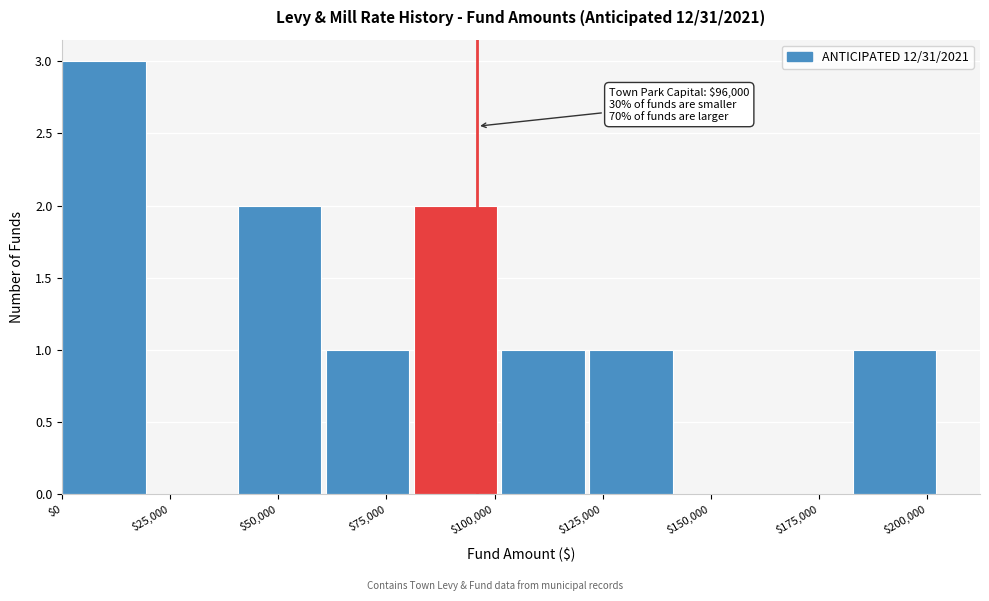

Over which range of the x-axis is the bar tallest?

0 to 20000